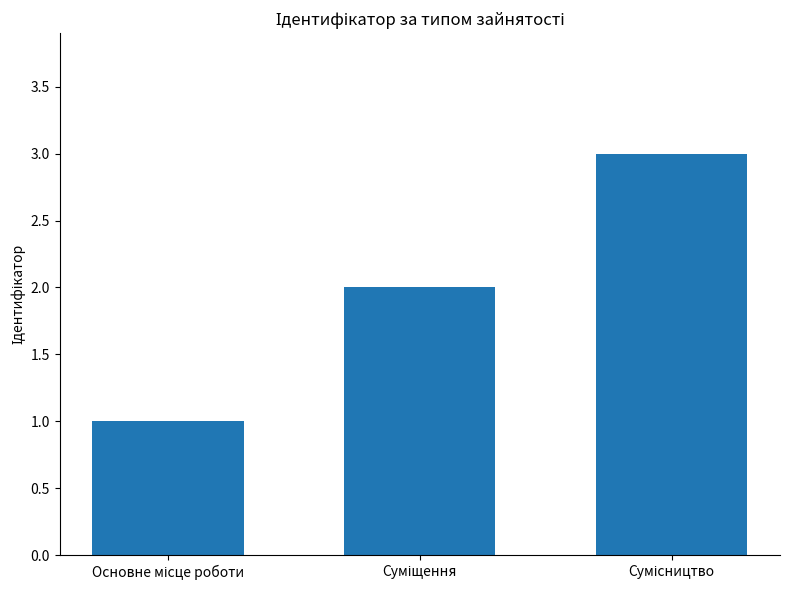

What is the maximum value shown in the chart?

3